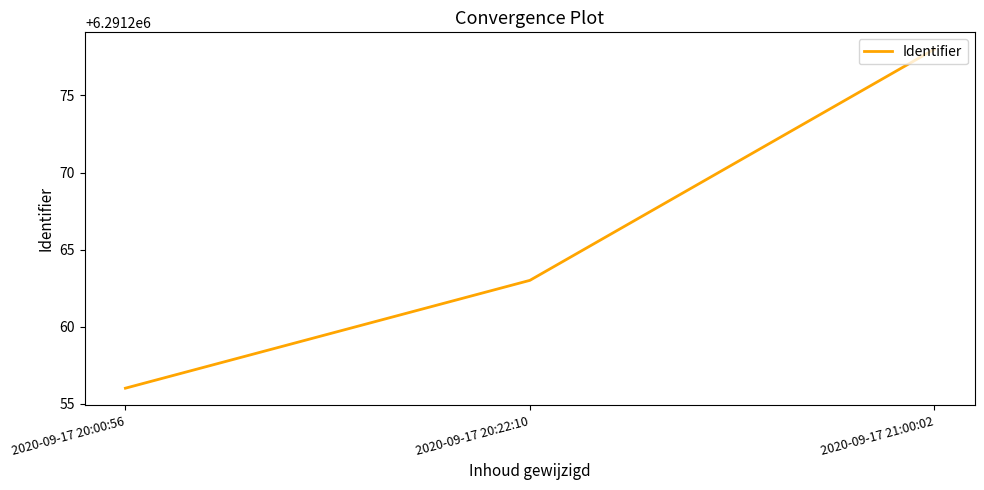

How many lines are shown in the chart?

1